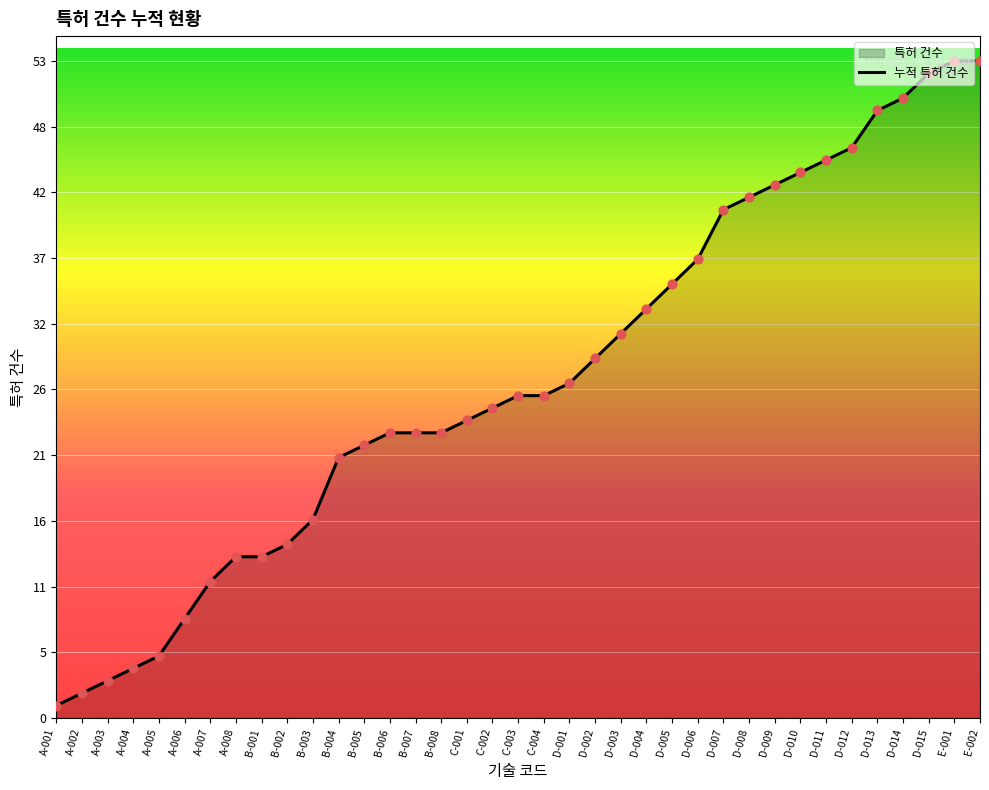

Which has a higher value, D-007 or A-001?

D-007